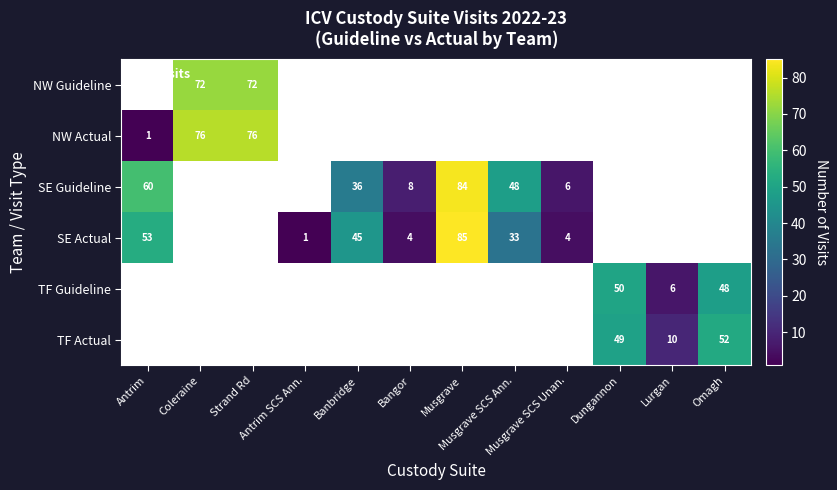

Between Antrim and Bangor, which series saw the biggest shift?

SE Guideline